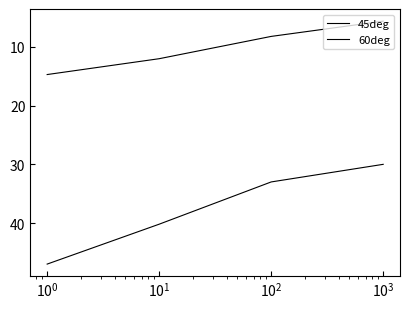

True or false: 45deg and 60deg cross at least once.

False